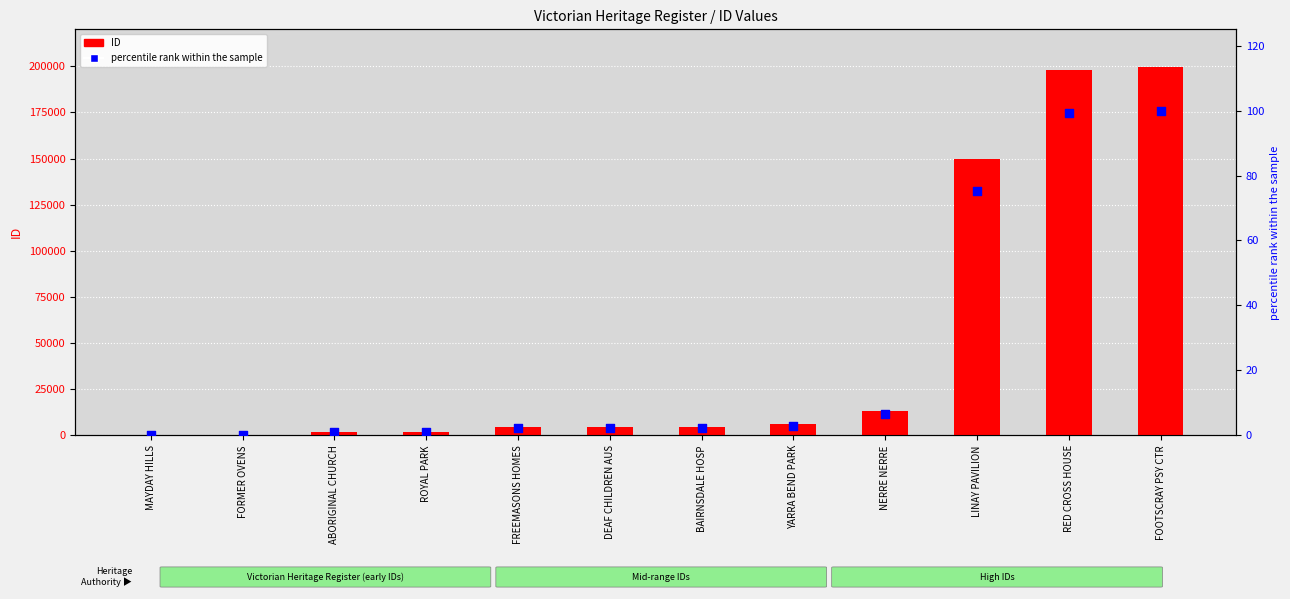

Which series contains the lowest Y value?

percentile rank within the sample